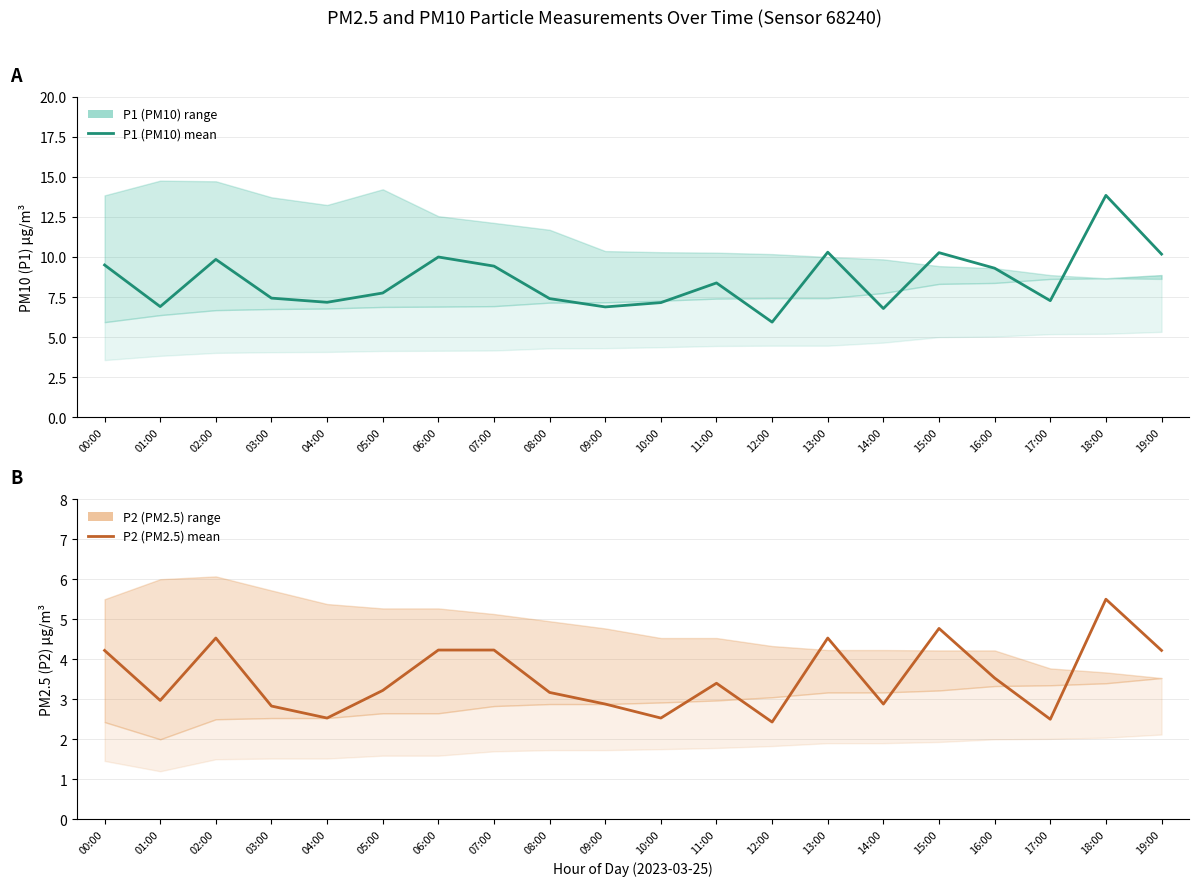

What position from the right is 12:00?

8